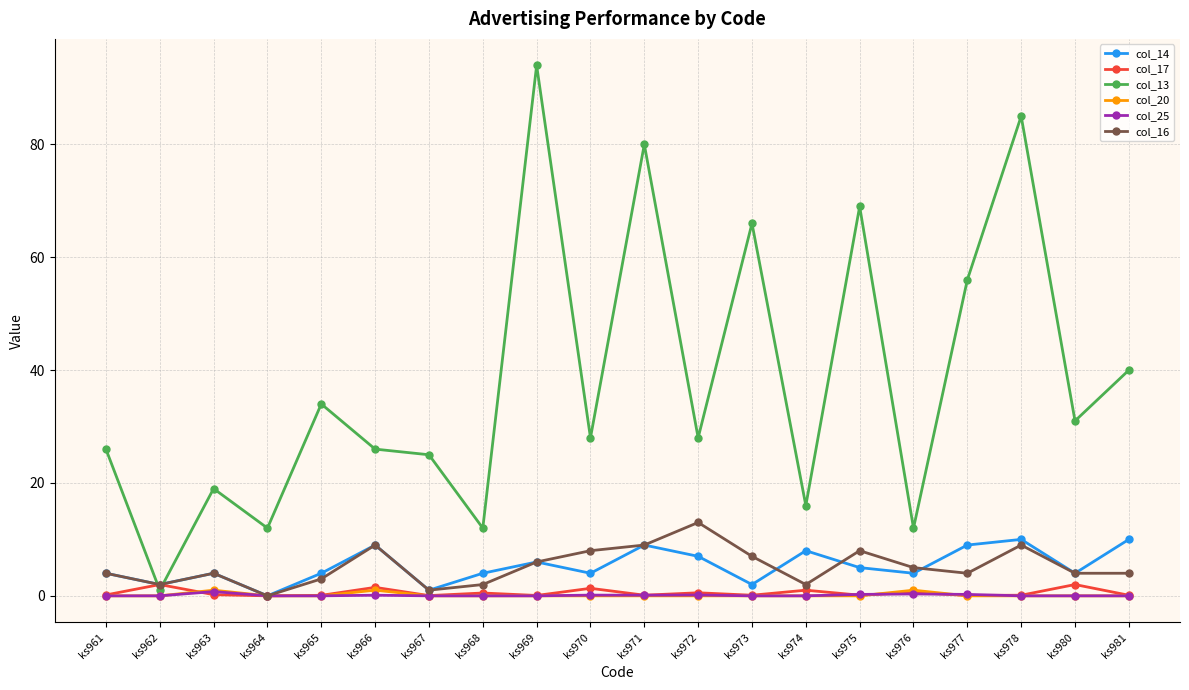

Count the number of categories in the chart.

20